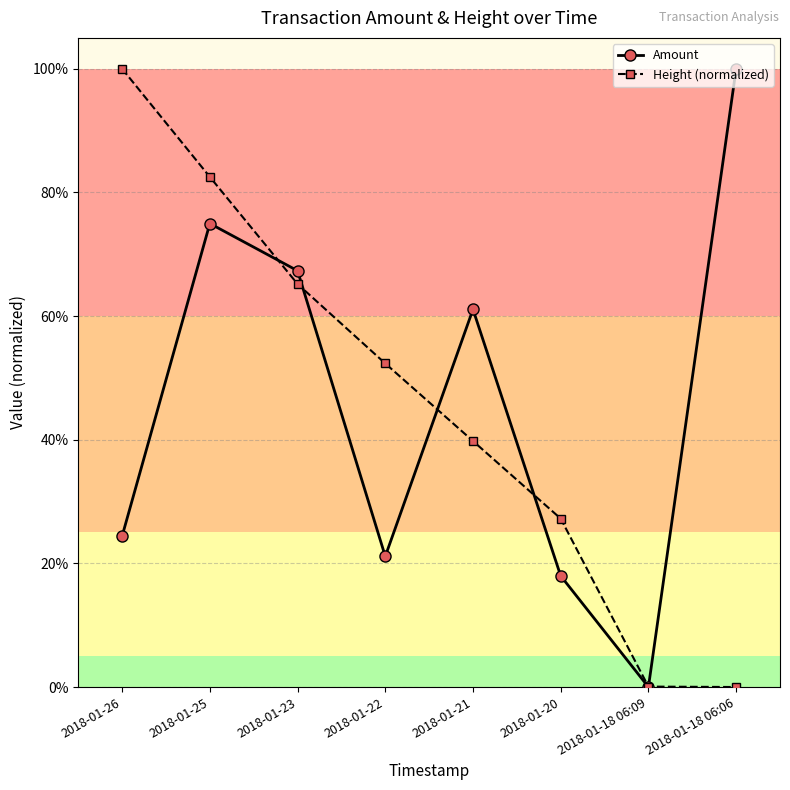

True or false: Height (normalized) has more than 2 points higher than both neighbors.

False